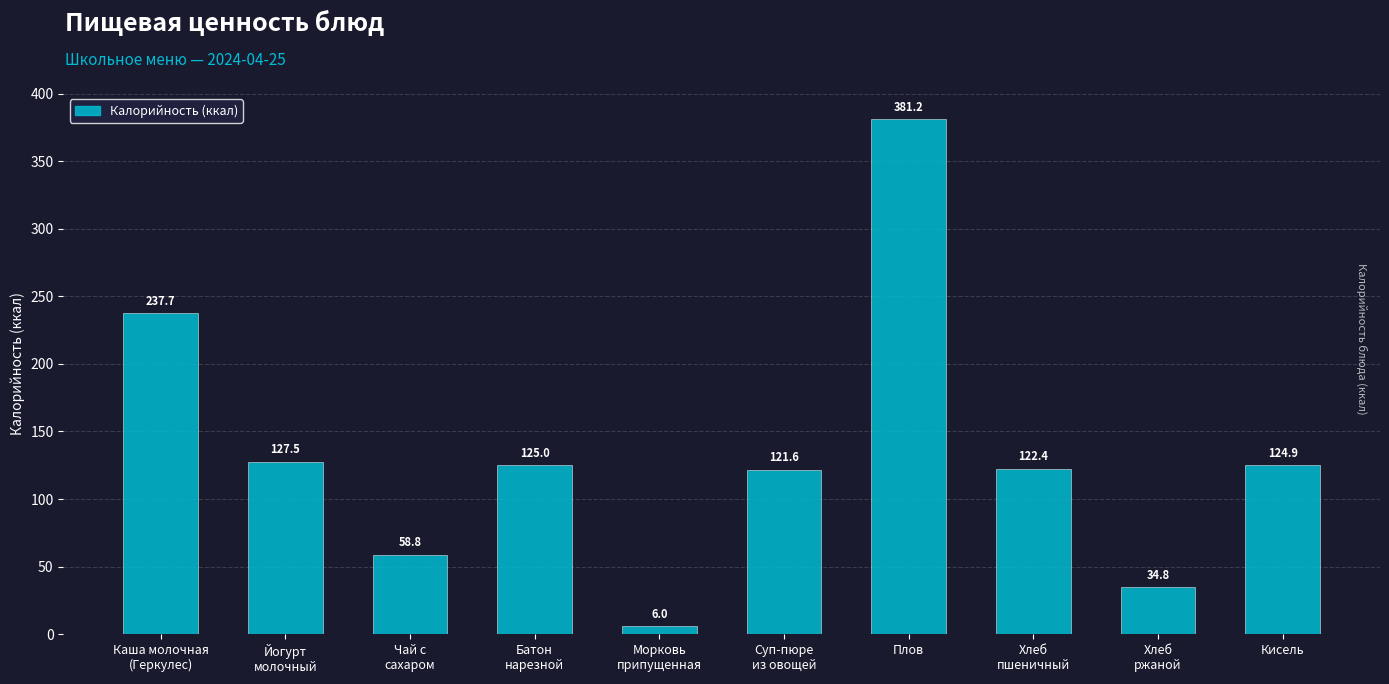

Reading left to right, what are all the values shown in this chart?

237.7	127.5	58.8	125.0	6.0	121.6	381.2	122.4	34.8	124.9